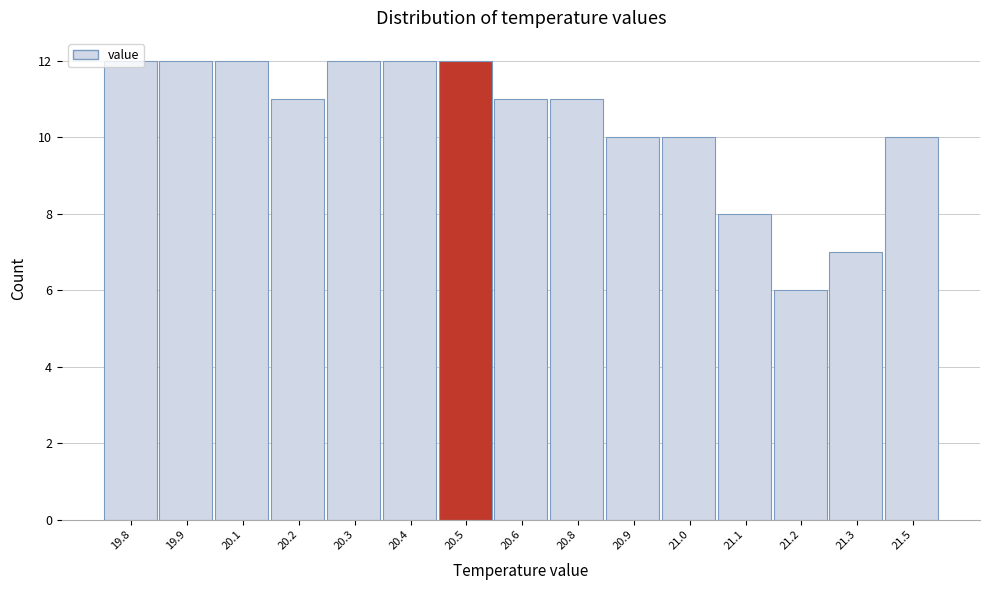

What is the label of the 15th bar from the right?

19.8